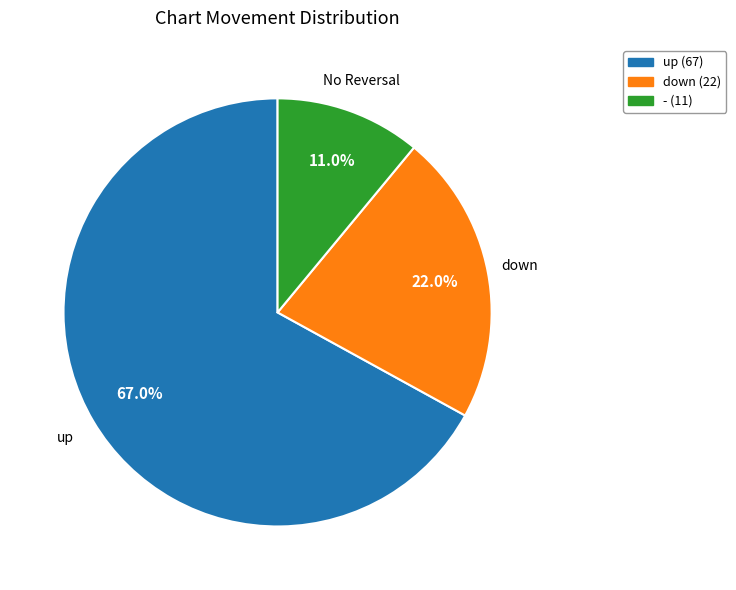

Count the number of slices in the pie.

3